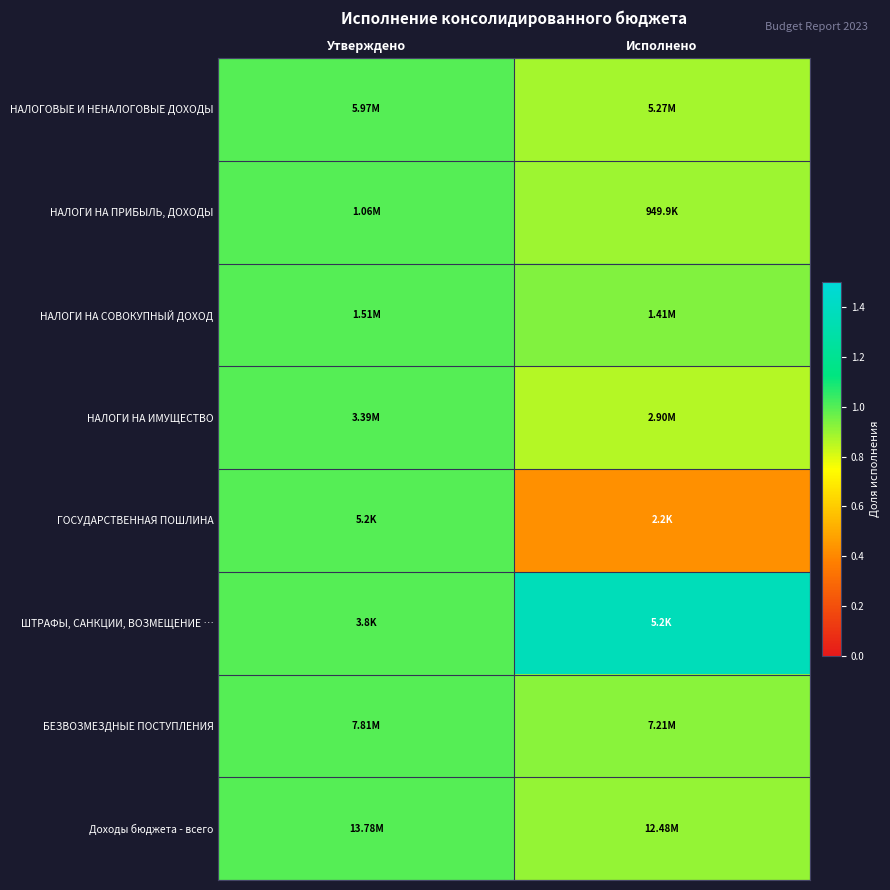

Rank the series at Исполнено from lowest to highest value.

ГОСУДАРСТВЕННАЯ ПОШЛИНА, НАЛОГИ НА ИМУЩЕСТВО, НАЛОГОВЫЕ И НЕНАЛОГОВЫЕ ДОХОДЫ, НАЛОГИ НА ПРИБЫЛЬ, ДОХОДЫ, Доходы бюджета - всего, БЕЗВОЗМЕЗДНЫЕ ПОСТУПЛЕНИЯ, НАЛОГИ НА СОВОКУПНЫЙ ДОХОД, ШТРАФЫ, САНКЦИИ, ВОЗМЕЩЕНИЕ …